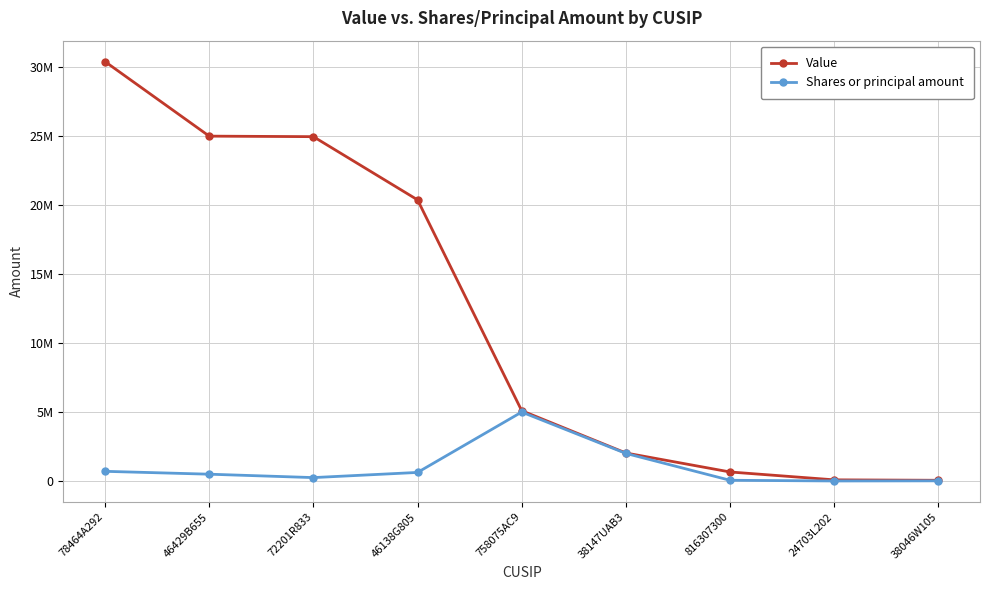

Reading left to right, list all the values displayed in this chart.

Value: 30422000	25017000	24979000	20394000	5100000	2030000	653000	82000	50000
Shares or principal amount: 700000	492066	245059	619700	5000000	2000000	50500	793	10000